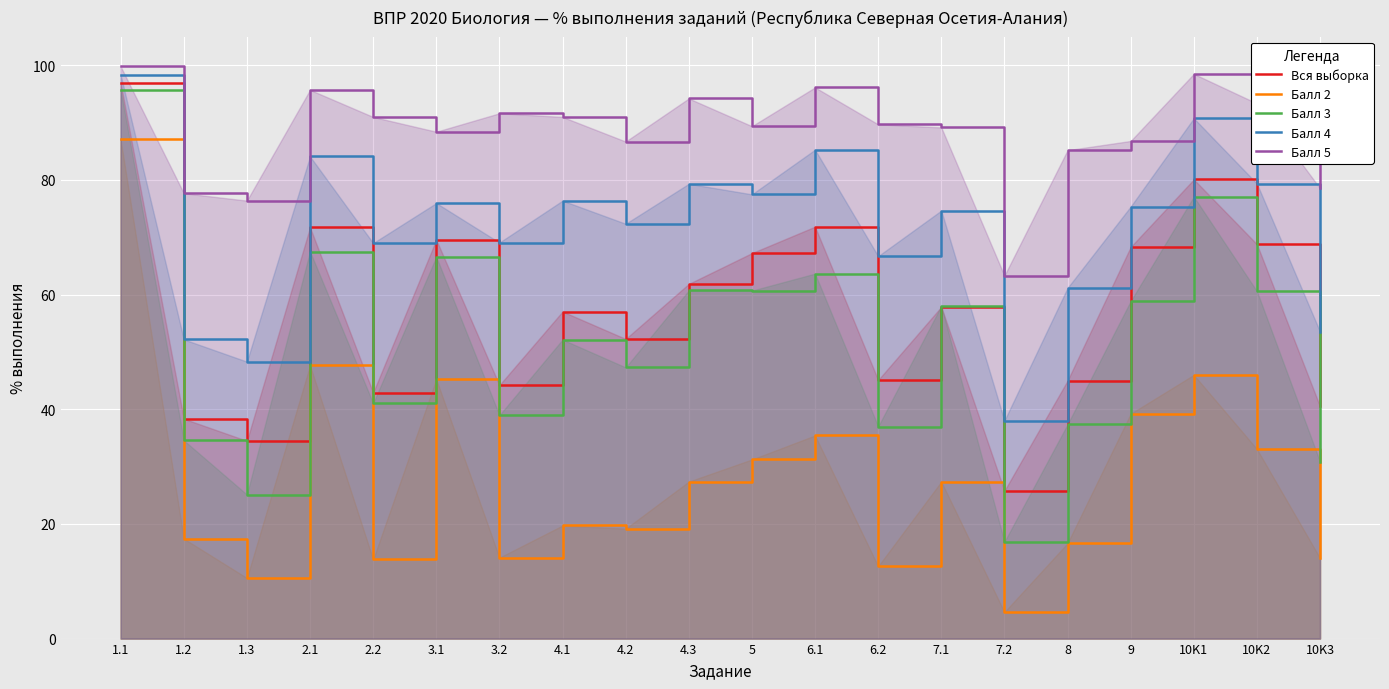

Where does the Балл 3 series first go above 58?

1.1